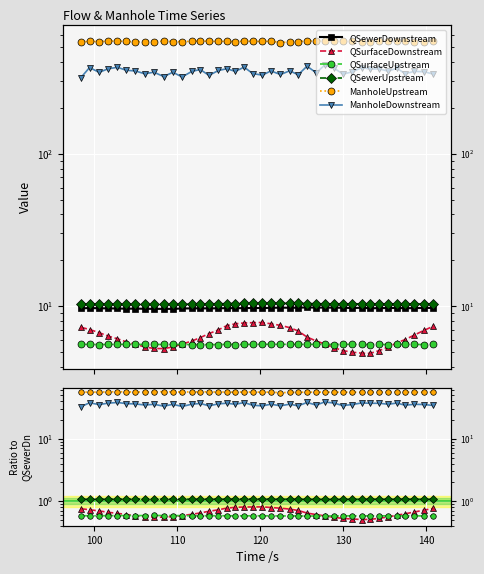

True or false: QSewerDownstream and QSurfaceUpstream cross at least once.

False